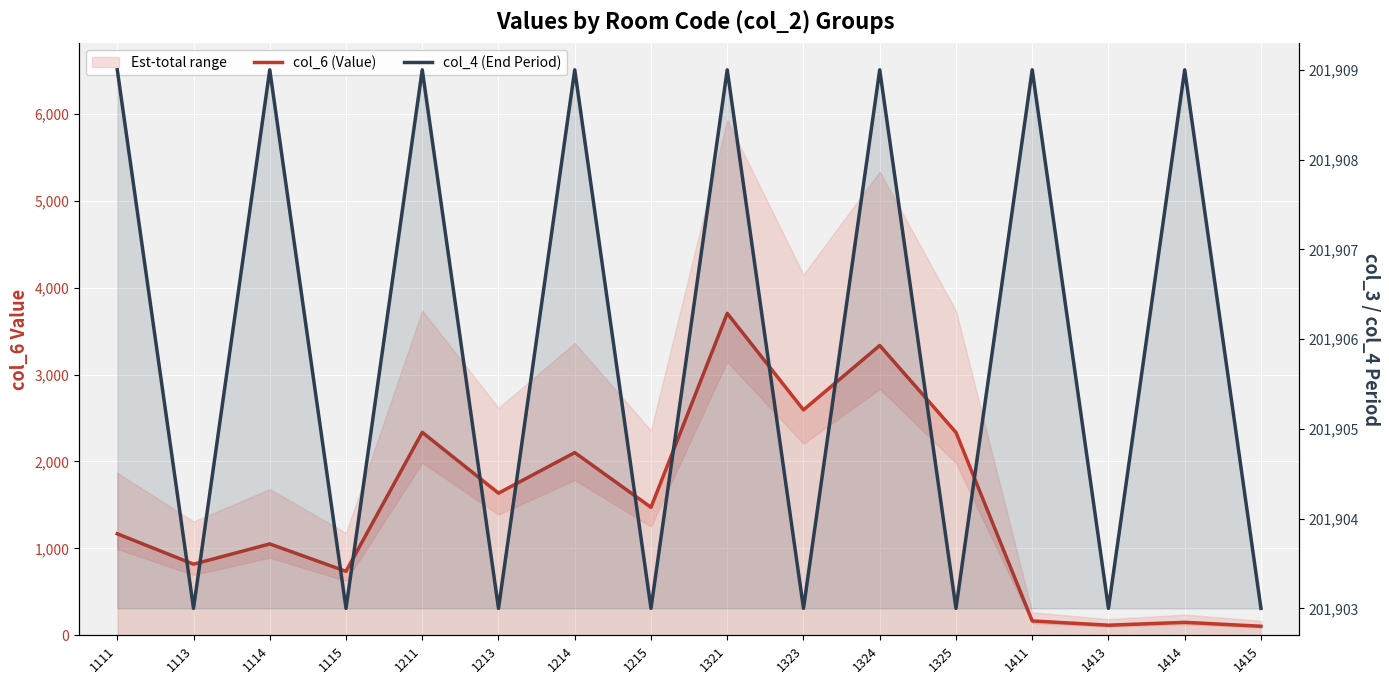

Reading left to right, what are all the values shown in this chart?

col_6 (Value): 1168	818	1051	736	2335	1635	2102	1472	3704	2593	3334	2334	165	116	149	104
col_4 (End Period): 201909	201903	201909	201903	201909	201903	201909	201903	201909	201903	201909	201903	201909	201903	201909	201903